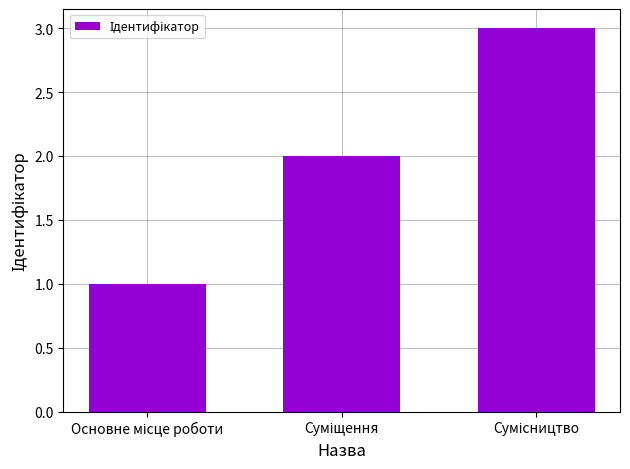

What is the sum of all values?

6